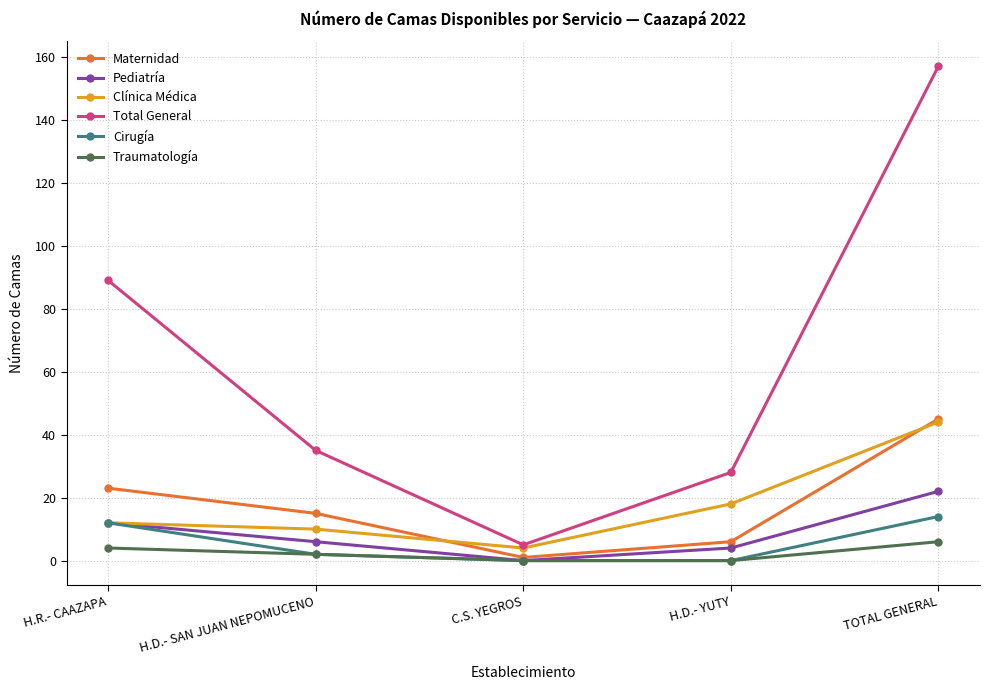

True or false: Total General and Traumatología intersect in this chart.

False